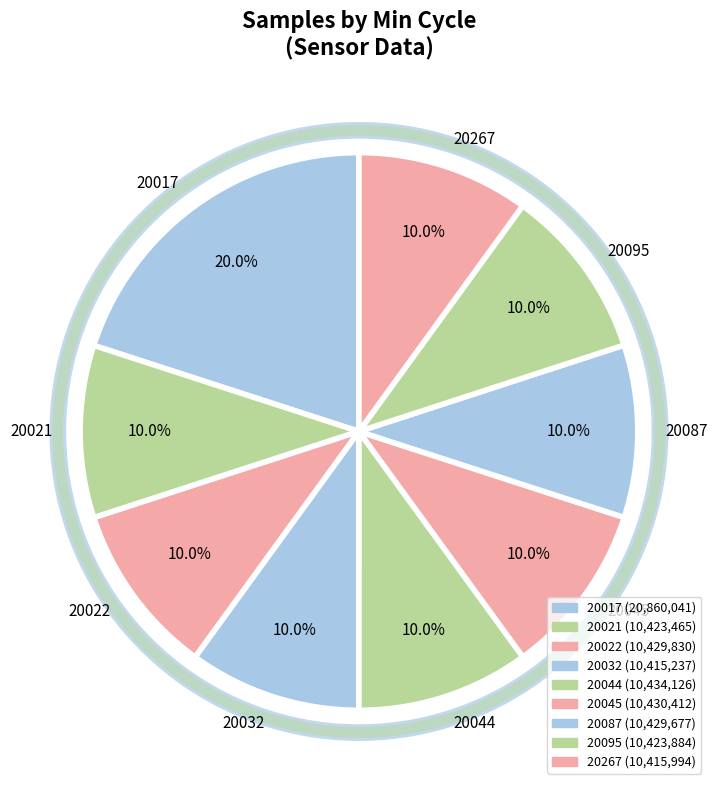

Combined, what portion of the pie is 20022 and 20267?

20.0%